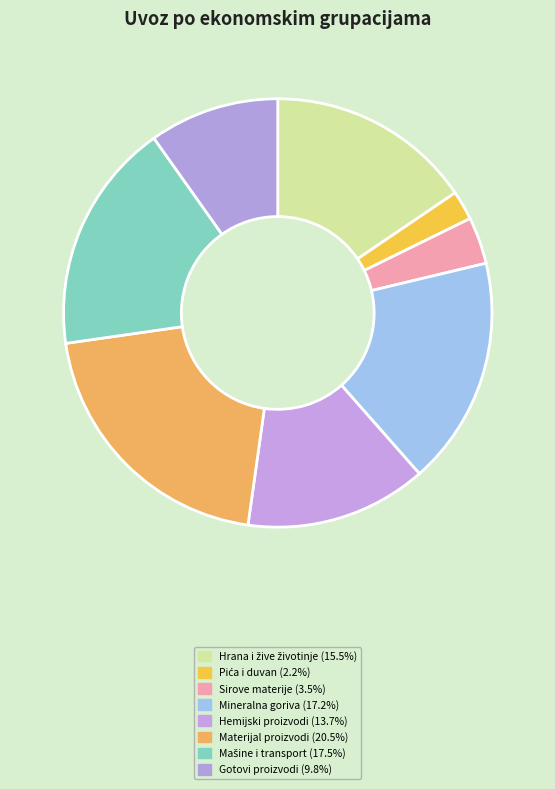

How many segments does this pie chart have?

8